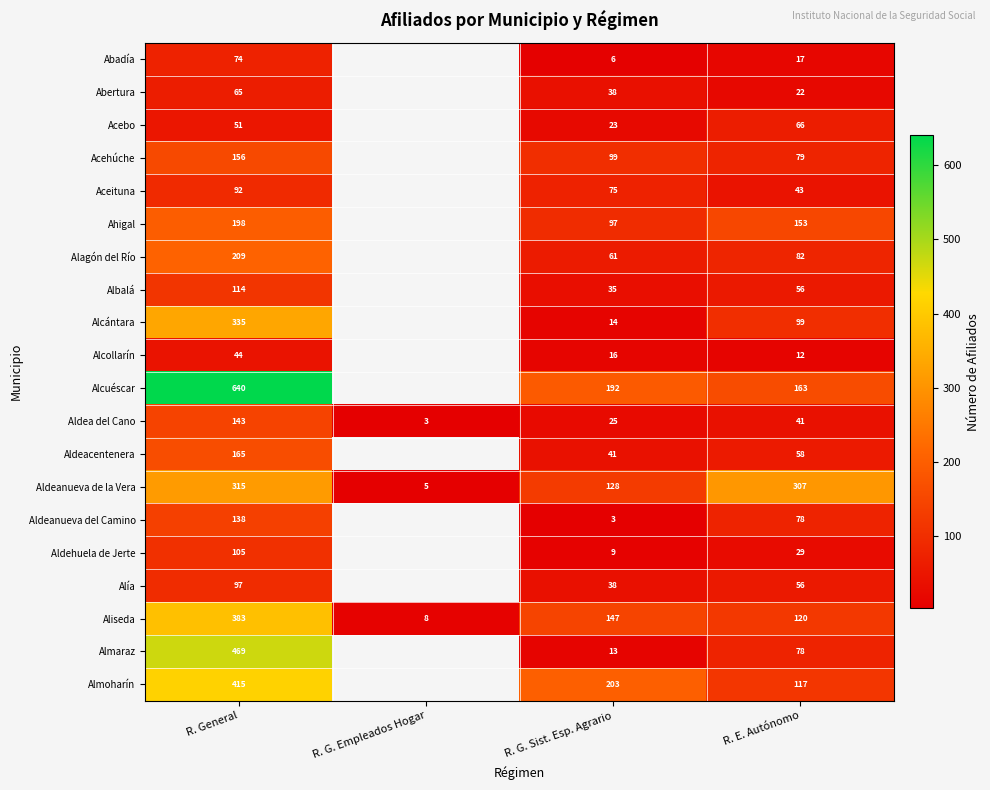

What is the minimum value for Aldea del Cano?

3